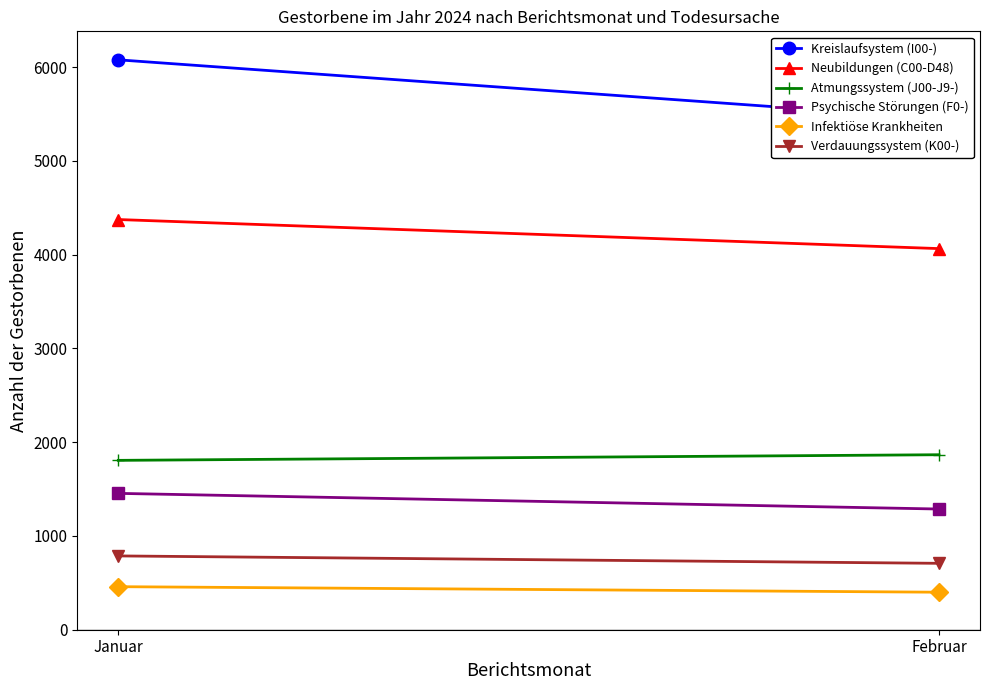

What is the smallest value displayed?

400